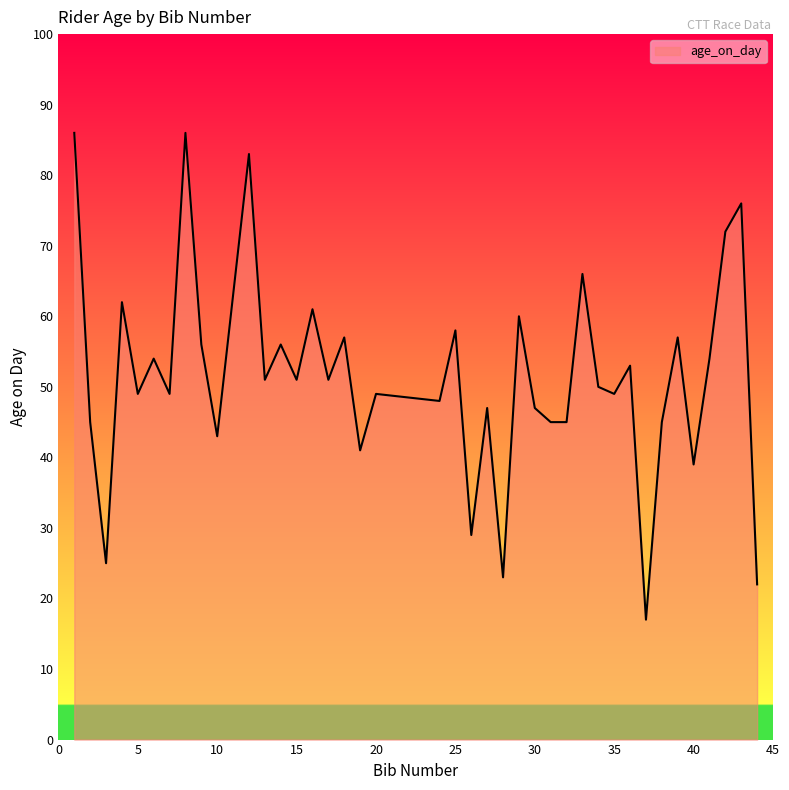

What is the greatest value displayed?

86